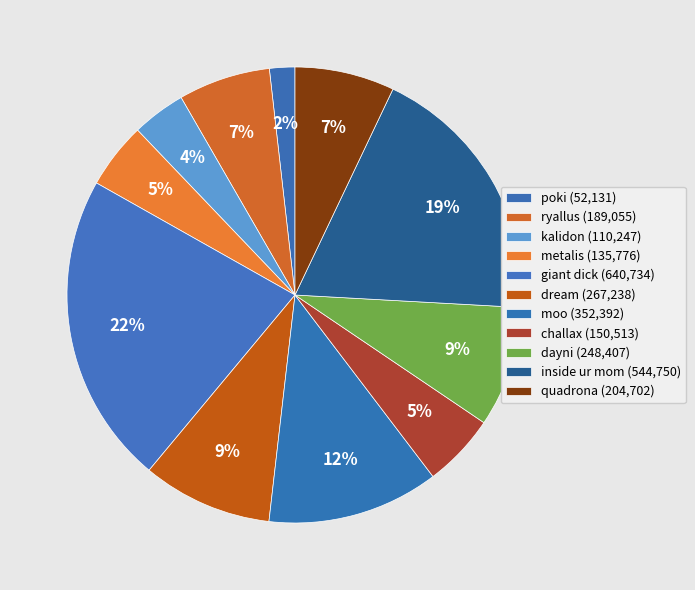

What portion of the pie excludes poki?

98.2%